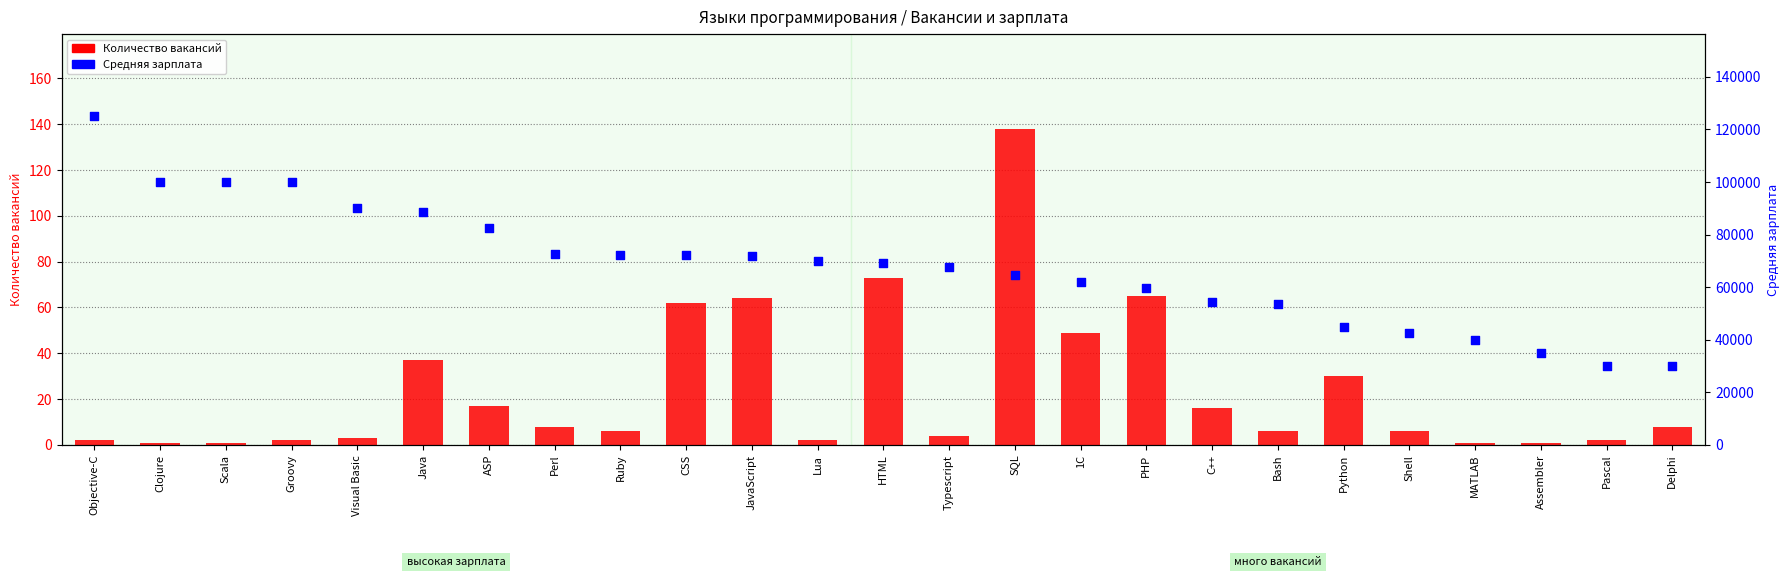

Which series has the largest total across all categories?

Средняя зарплата